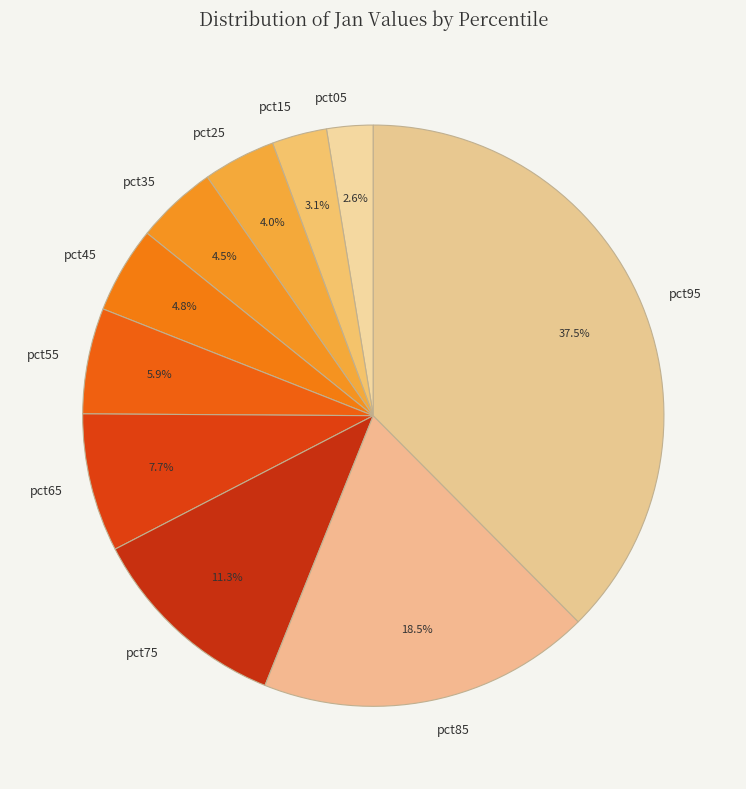

To the nearest percent, what is the combined percentage of pct95 and pct65?

45%